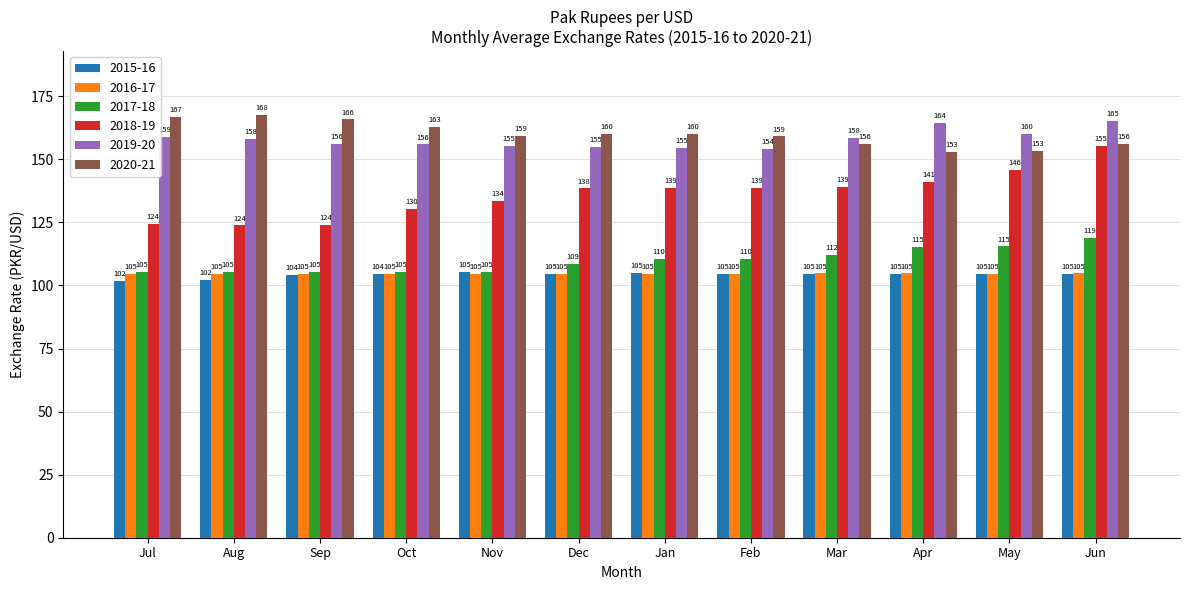

How many values in the 2019-20 series exceed 158?

6